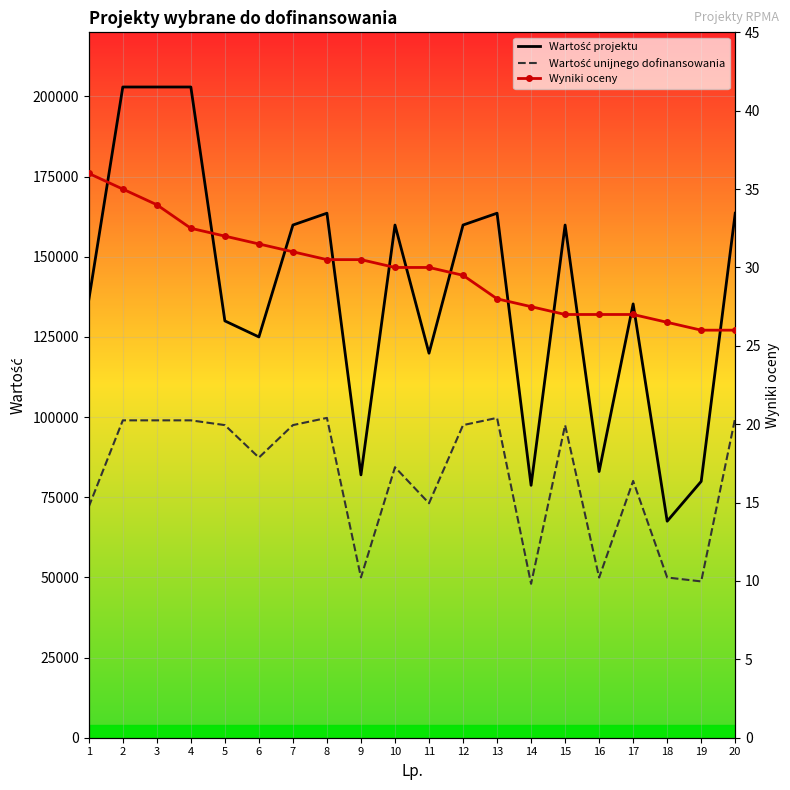

At which category is the sum across all series the highest?

2